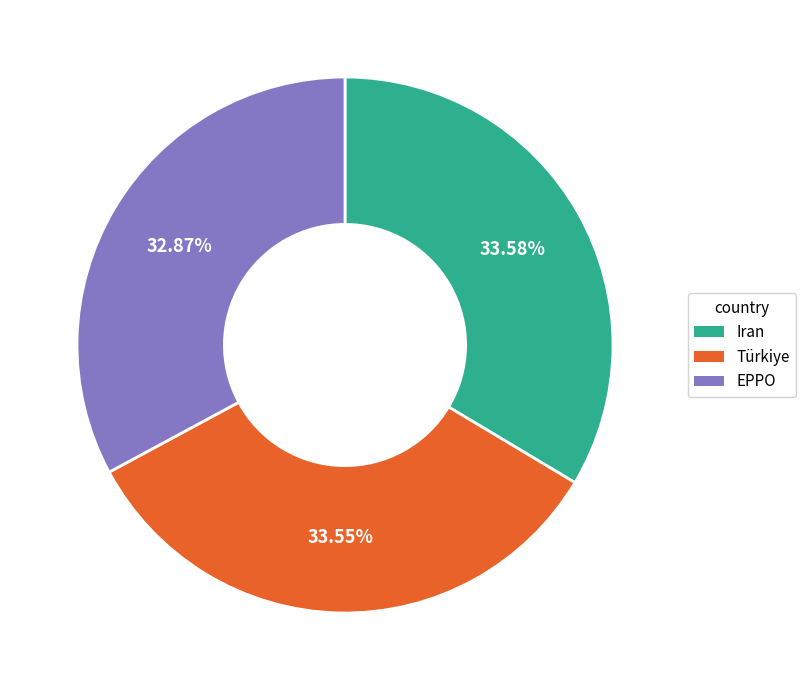

To the nearest percent, what is the difference between the Türkiye and EPPO slice percentages?

1%